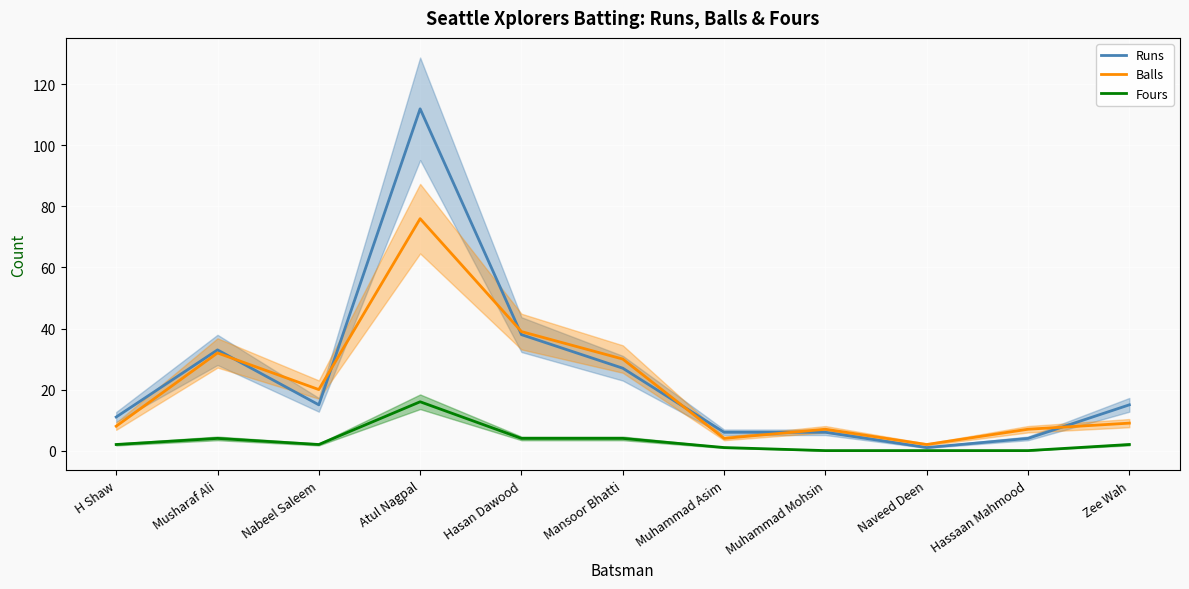

List the labels in order of Fours value, smallest first.

Muhammad Mohsin, Naveed Deen, Hassaan Mahmood, Muhammad Asim, H Shaw, Nabeel Saleem, Zee Wah, Musharaf Ali, Hasan Dawood, Mansoor Bhatti, Atul Nagpal